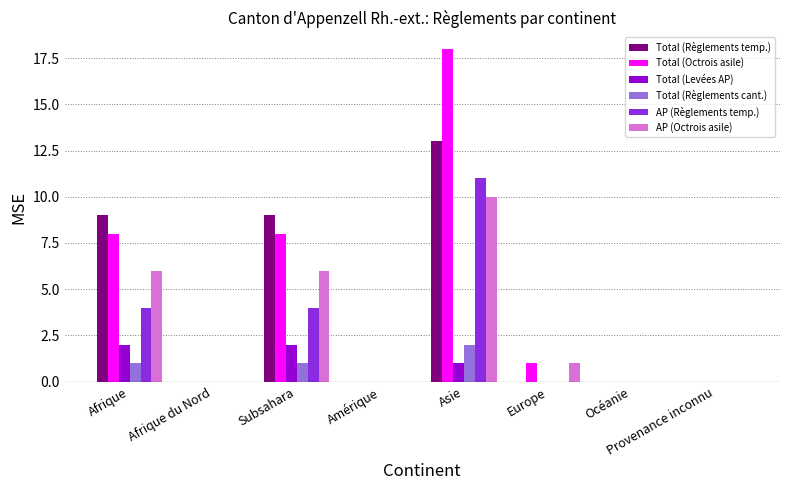

What is the sum of all Total (Levées AP) values?

5